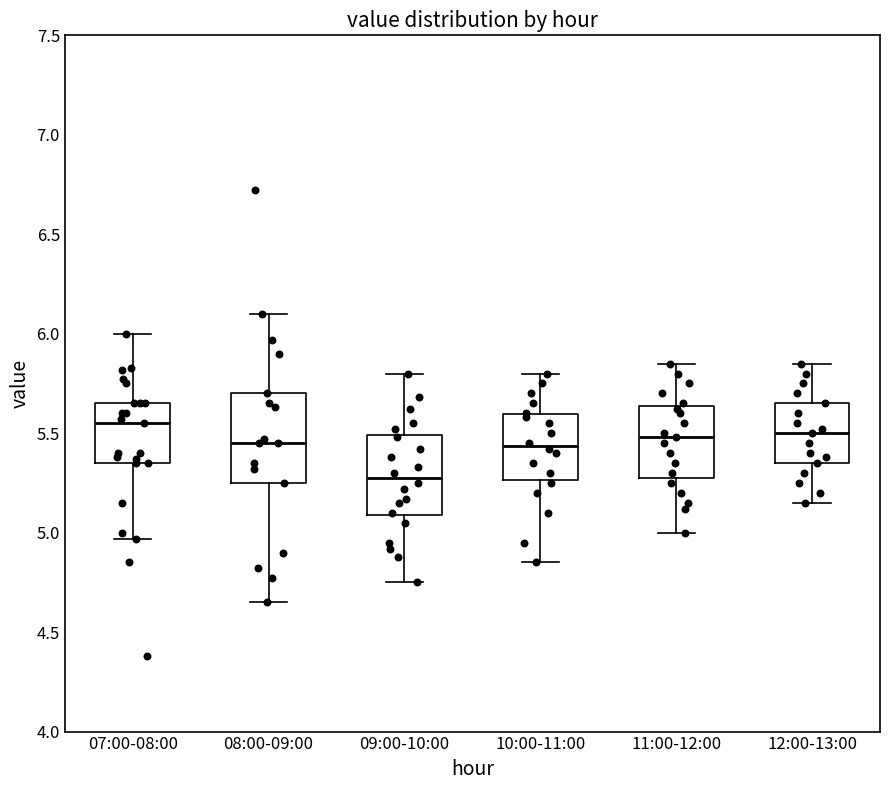

Reading left to right, transcribe this box plot: for each box, give where its median line is, the range the box spans, and where its two whiskers end, as read against the y-axis. The values are not printed on the chart, so give them approximately, as read against the axis.

07:00-08:00: median 5.55, box 5.35 to 5.65, whiskers 4.95 to 6.00
08:00-09:00: median 5.45, box 5.25 to 5.70, whiskers 4.65 to 6.10
09:00-10:00: median 5.30, box 5.10 to 5.50, whiskers 4.75 to 5.80
10:00-11:00: median 5.45, box 5.25 to 5.60, whiskers 4.85 to 5.80
11:00-12:00: median 5.50, box 5.30 to 5.65, whiskers 5.00 to 5.85
12:00-13:00: median 5.50, box 5.35 to 5.65, whiskers 5.15 to 5.85